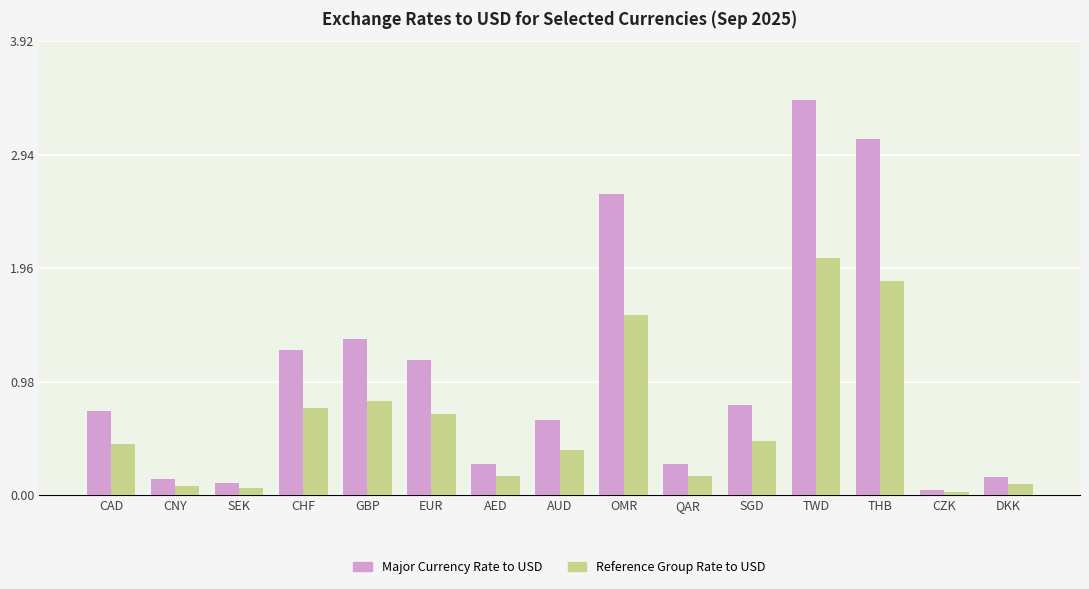

Rank the series by their maximum value, from lowest to highest.

Reference Group Rate to USD, Major Currency Rate to USD